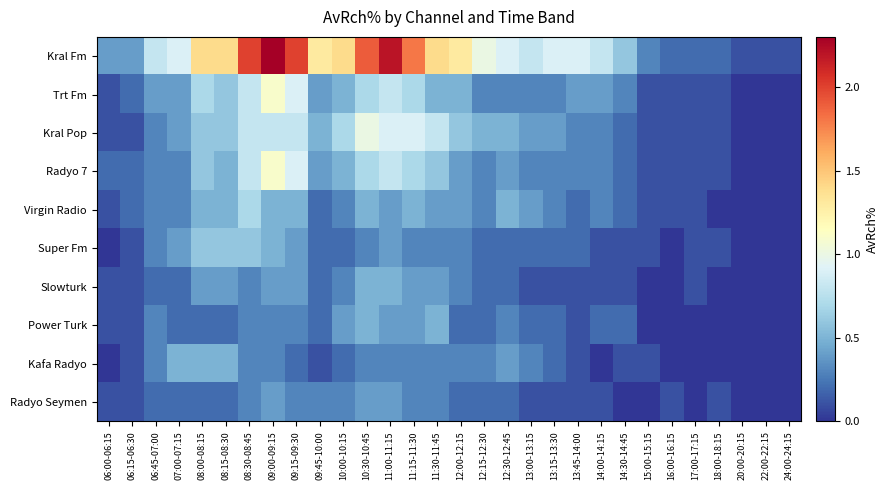

How many data points does each series have?

30